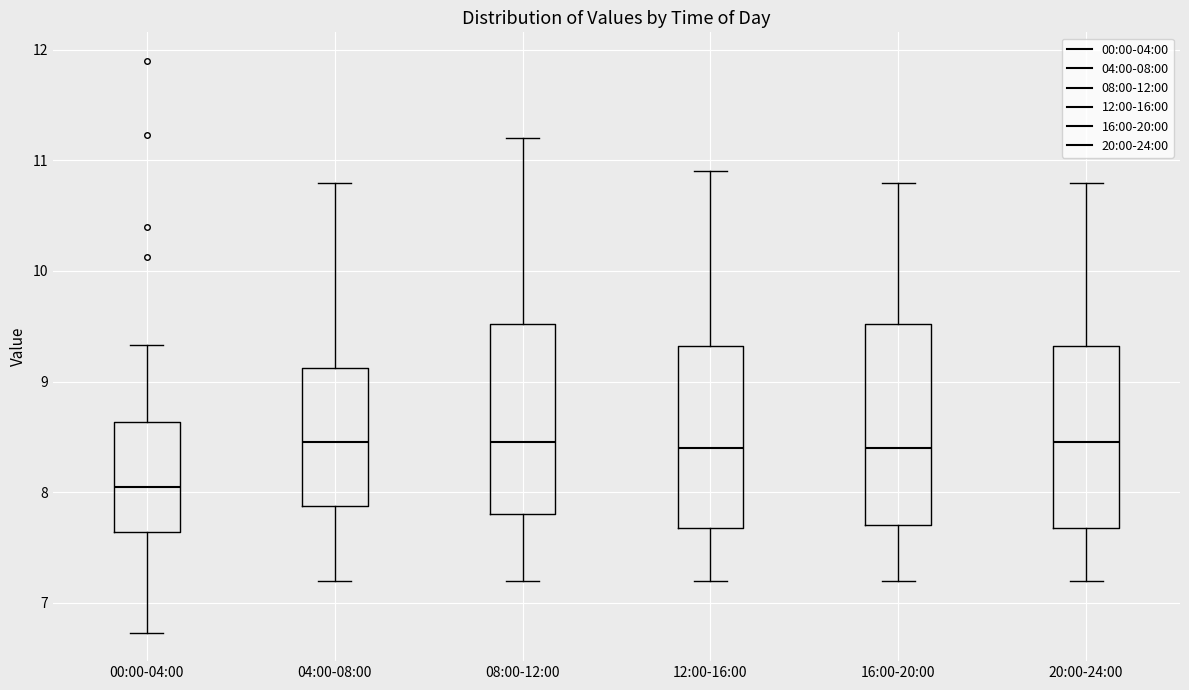

Where is the lower edge of the box for 20:00-24:00 on the y-axis? The values are not printed on the chart, so give them approximately, as read against the axis.

7.7